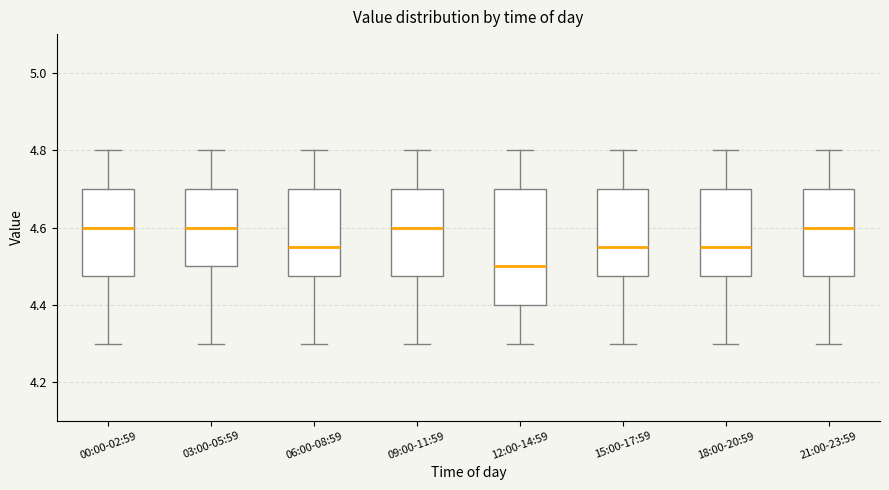

Where is the lower edge of the box for 06:00-08:59 on the y-axis? The values are not printed on the chart, so give them approximately, as read against the axis.

4.48